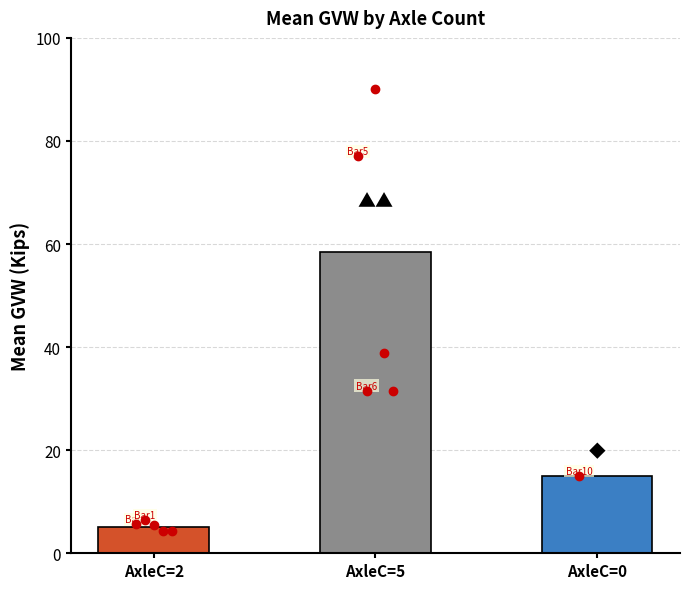

Reading left to right, transcribe all the data shown in this chart.

AxleC=2=5.2	AxleC=5=58.5	AxleC=0=15.0